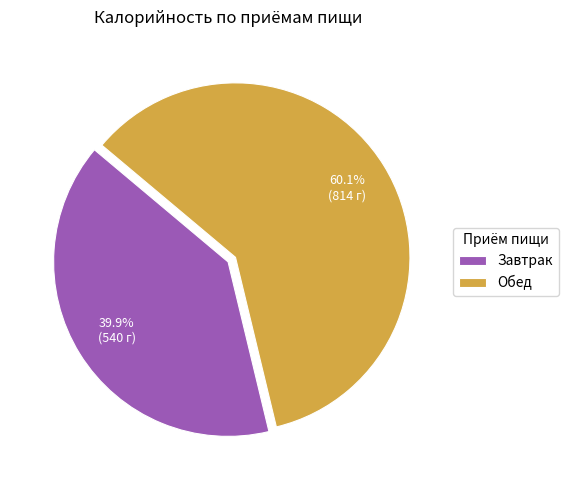

What is the largest slice in the pie chart?

Обед